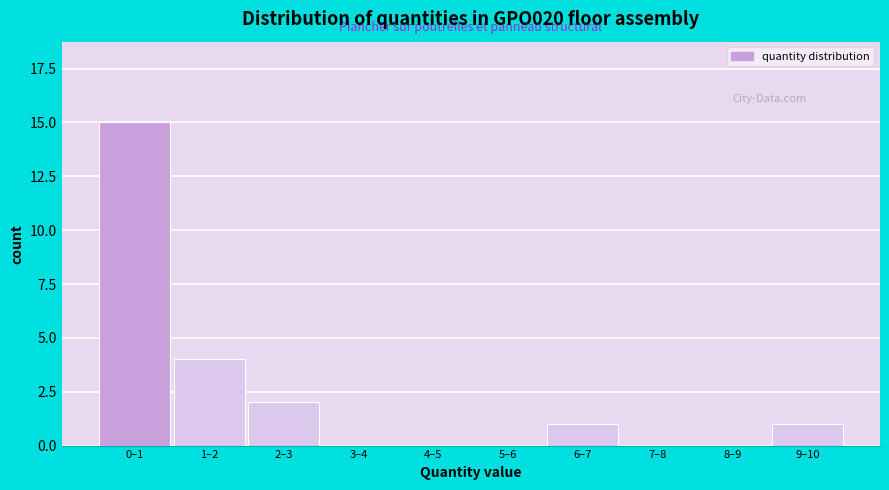

Reading left to right, what are all the values shown in this chart?

0–1=15	1–2=4	2–3=2	3–4=0	4–5=0	5–6=0	6–7=1	7–8=0	8–9=0	9–10=1